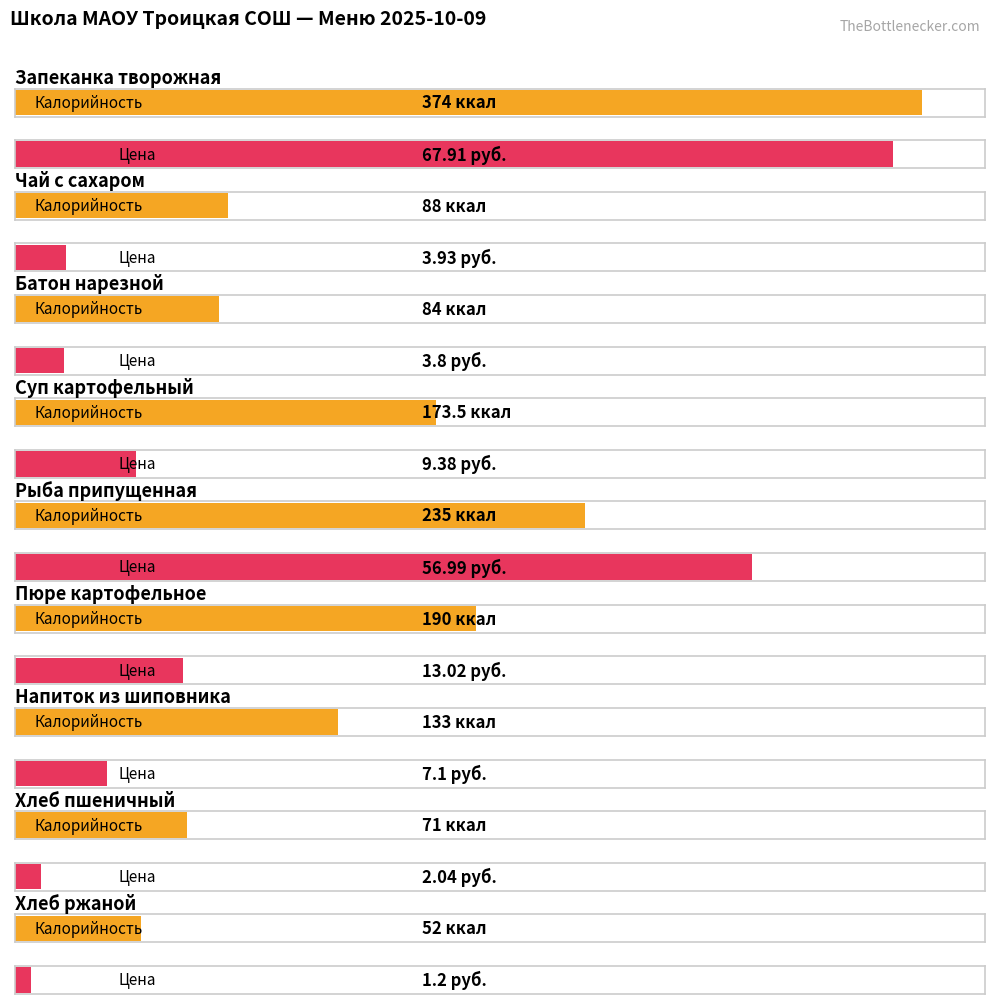

What is the highest value of the Цена series?

67.9